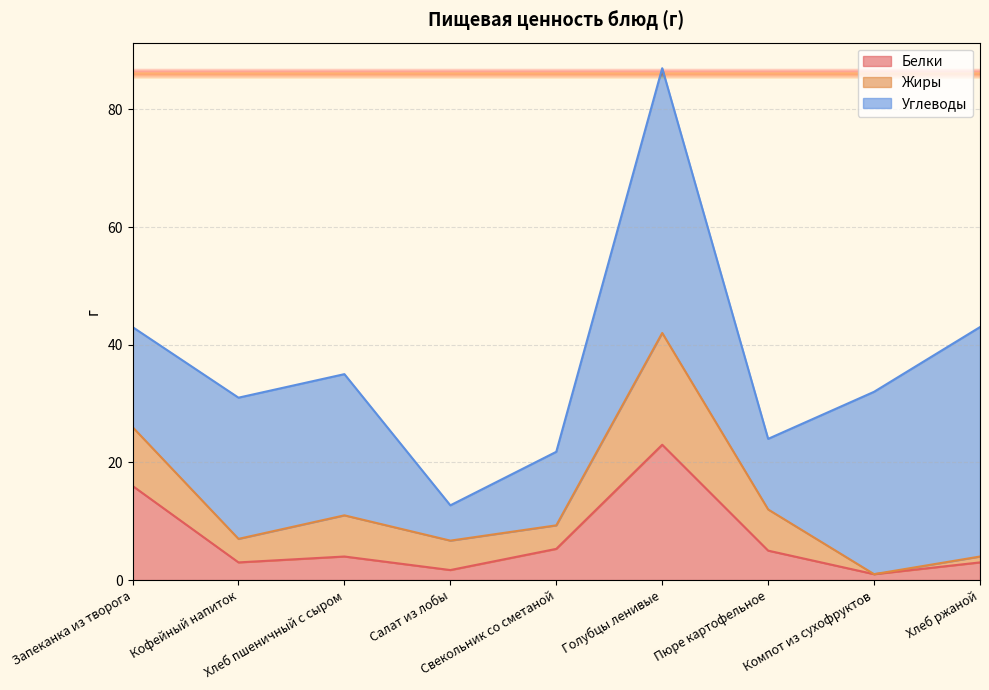

Reading right to left, list all the values displayed in this chart.

Белки: Хлеб ржаной=3.0	Компот из сухофруктов=1.0	Пюре картофельное=5.0	Голубцы ленивые=23.0	Свекольник со сметаной=5.3	Салат из лобы=1.7	Хлеб пшеничный с сыром=4.0	Кофейный напиток=3.0	Запеканка из творога=16.0
Жиры: Хлеб ржаной=1.0	Компот из сухофруктов=0.0	Пюре картофельное=7.0	Голубцы ленивые=19.0	Свекольник со сметаной=4.0	Салат из лобы=5.0	Хлеб пшеничный с сыром=7.0	Кофейный напиток=4.0	Запеканка из творога=10.0
Углеводы: Хлеб ржаной=39.0	Компот из сухофруктов=31.0	Пюре картофельное=12.0	Голубцы ленивые=45.0	Свекольник со сметаной=12.5	Салат из лобы=6.0	Хлеб пшеничный с сыром=24.0	Кофейный напиток=24.0	Запеканка из творога=17.0